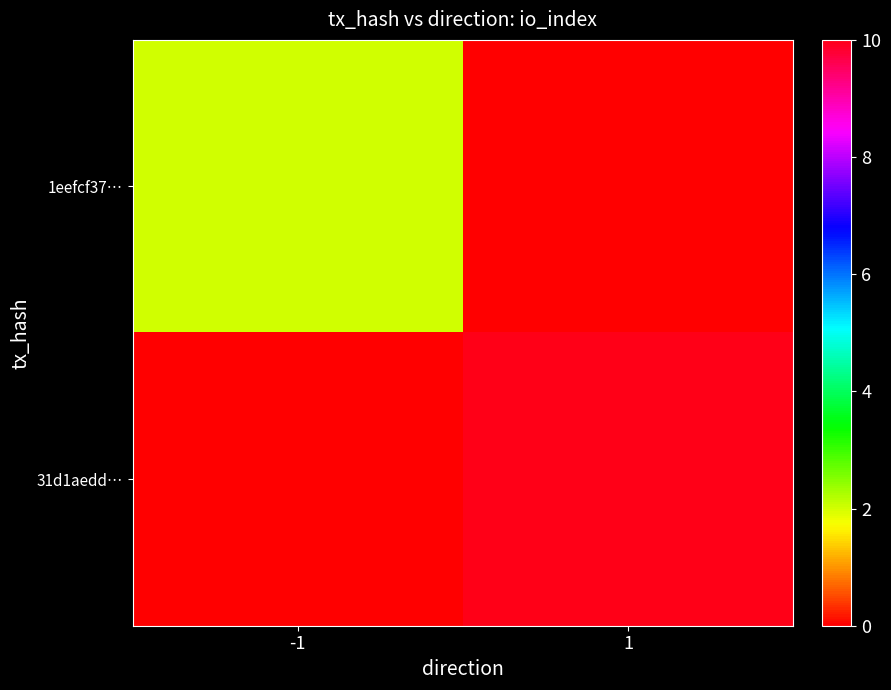

At which category is the sum across all series the highest?

1